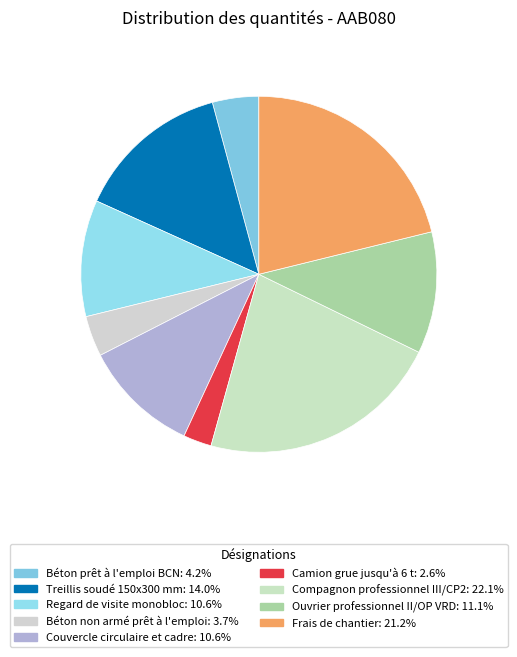

What is the smallest slice in the pie chart?

Camion grue jusqu'à 6 t